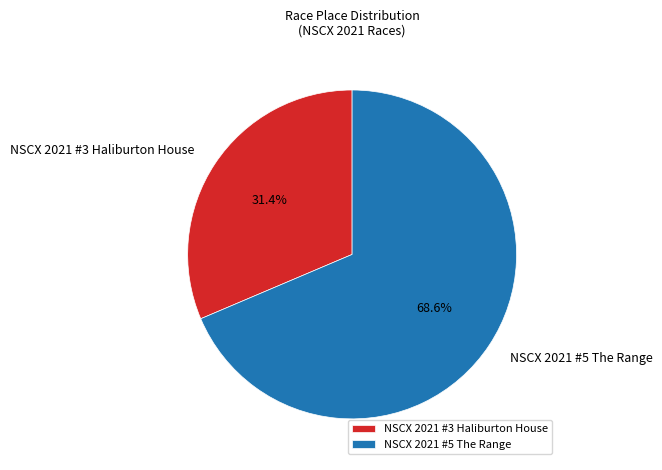

What percentage do NSCX 2021 #5 The Range and NSCX 2021 #3 Haliburton House together represent?

100.0%